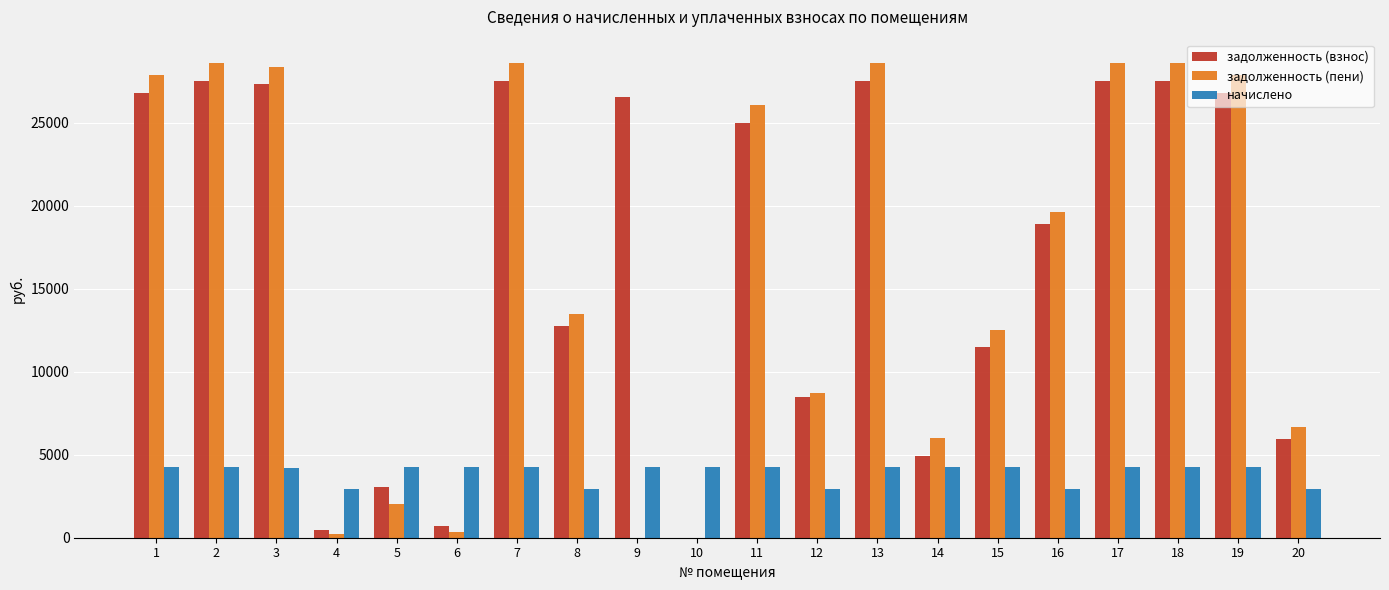

The value of начислено at 14 is 6542.2. True or false?

False